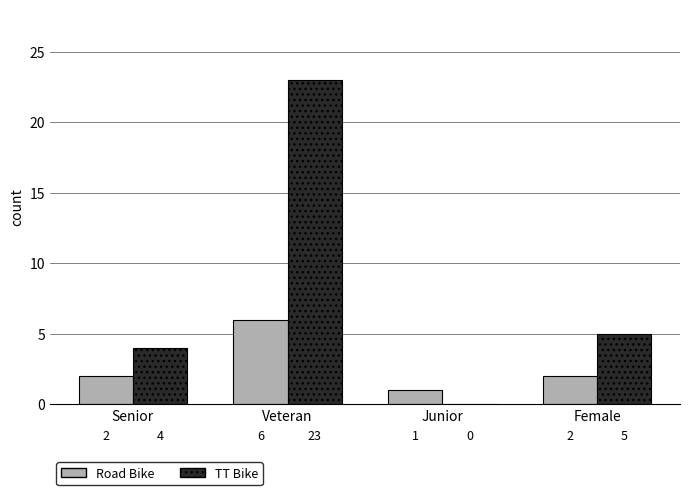

At which category is the sum across all series the highest?

Veteran